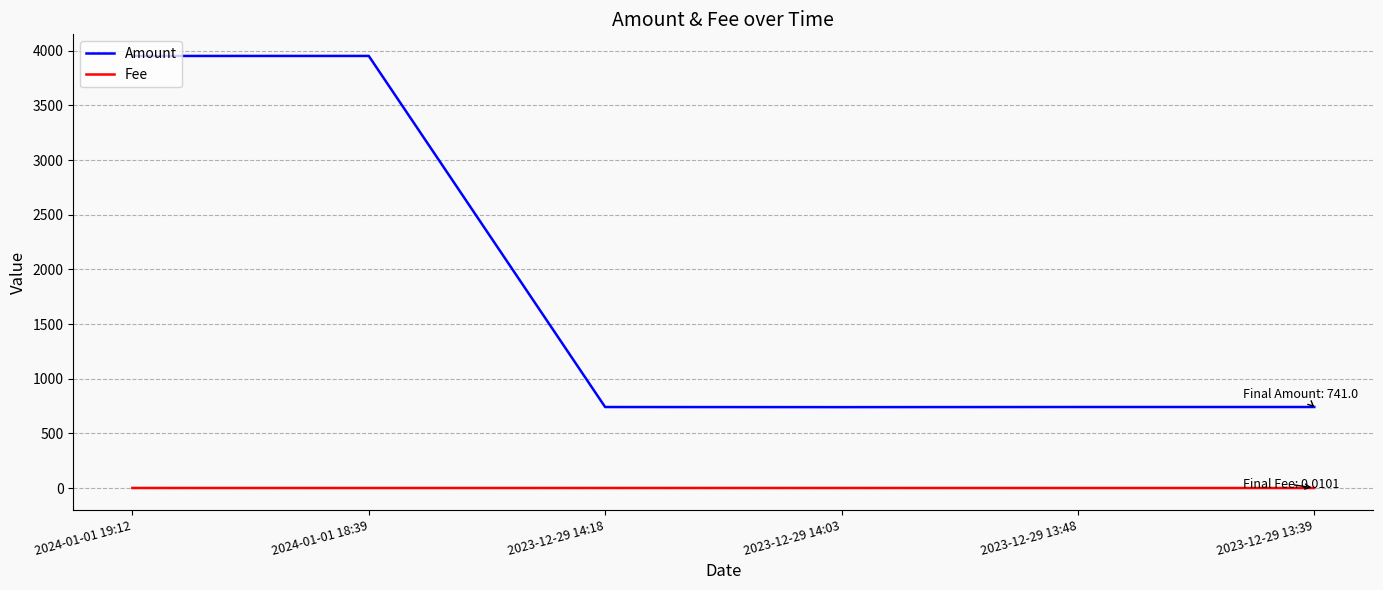

Which series has the widest spread of values?

Amount